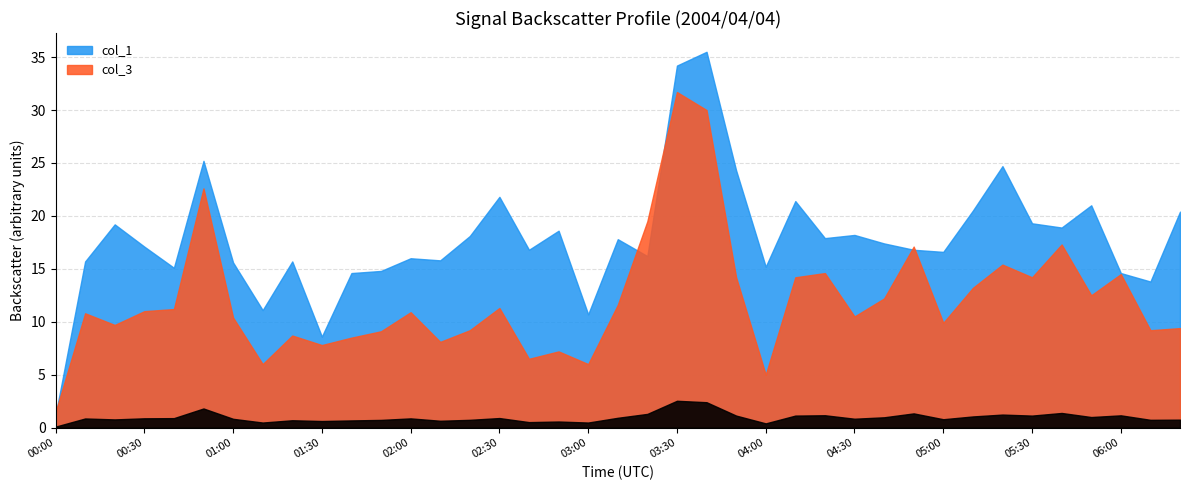

Which label corresponds to the largest value in the chart?

03:40